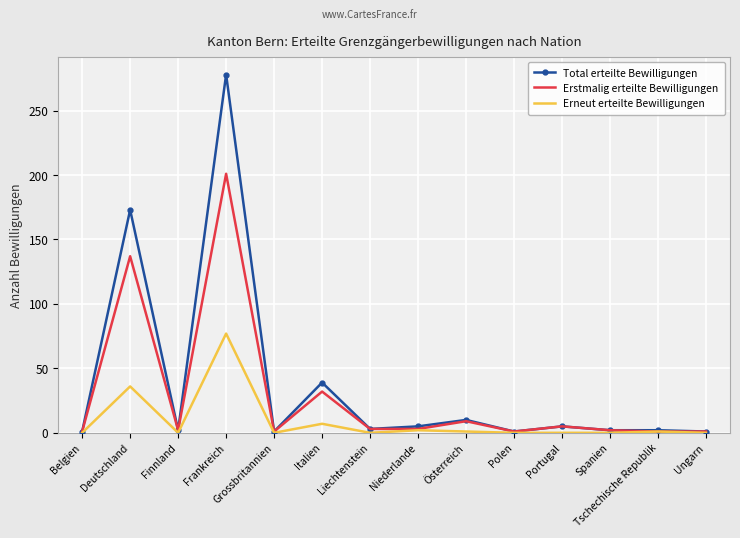

Where does the Erstmalig erteilte Bewilligungen series first go above 3?

Deutschland